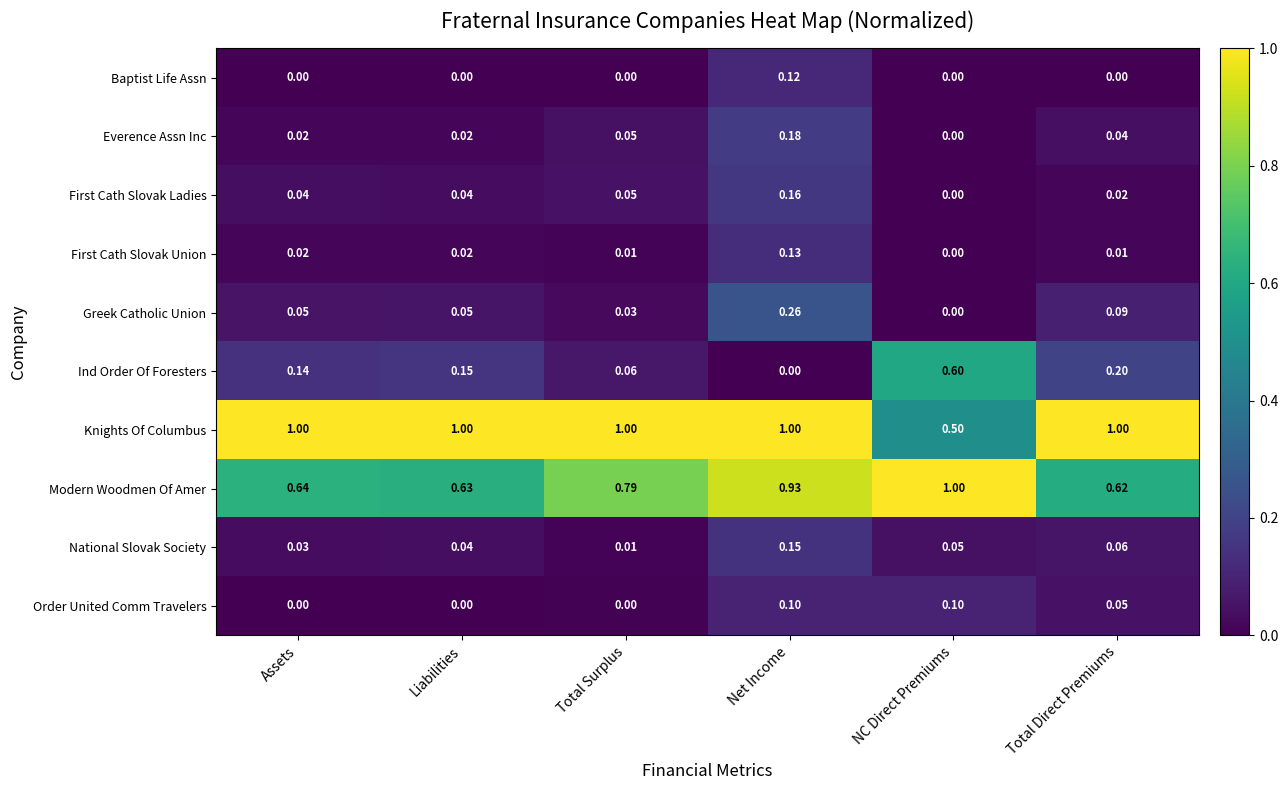

Which series changed the most between Net Income and NC Direct Premiums?

Ind Order Of Foresters